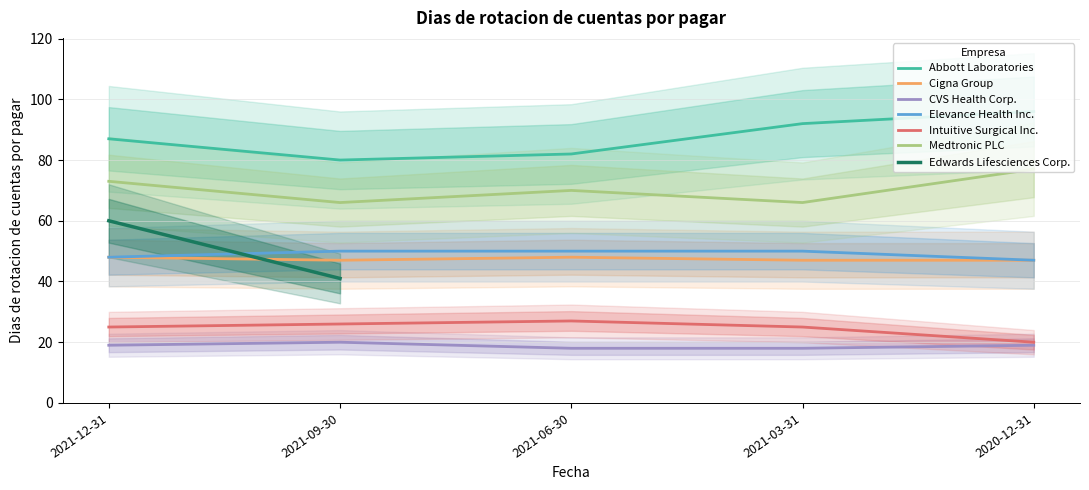

What is the total value across all series at 2021-09-30?

289